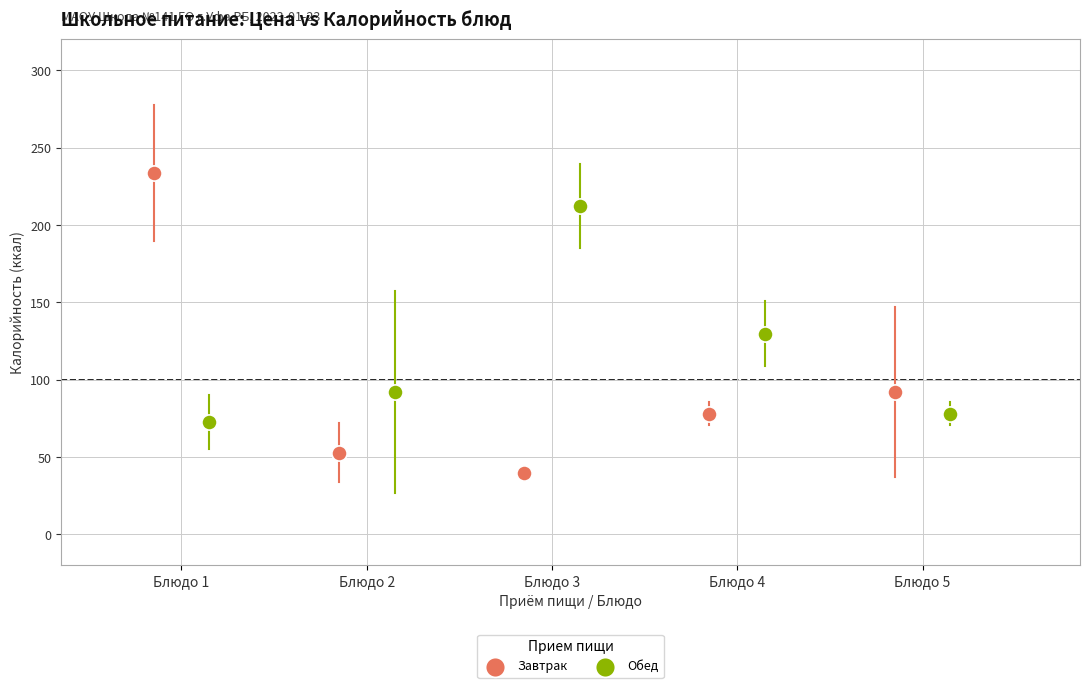

Which series has the largest Y range (max minus min)?

Завтрак